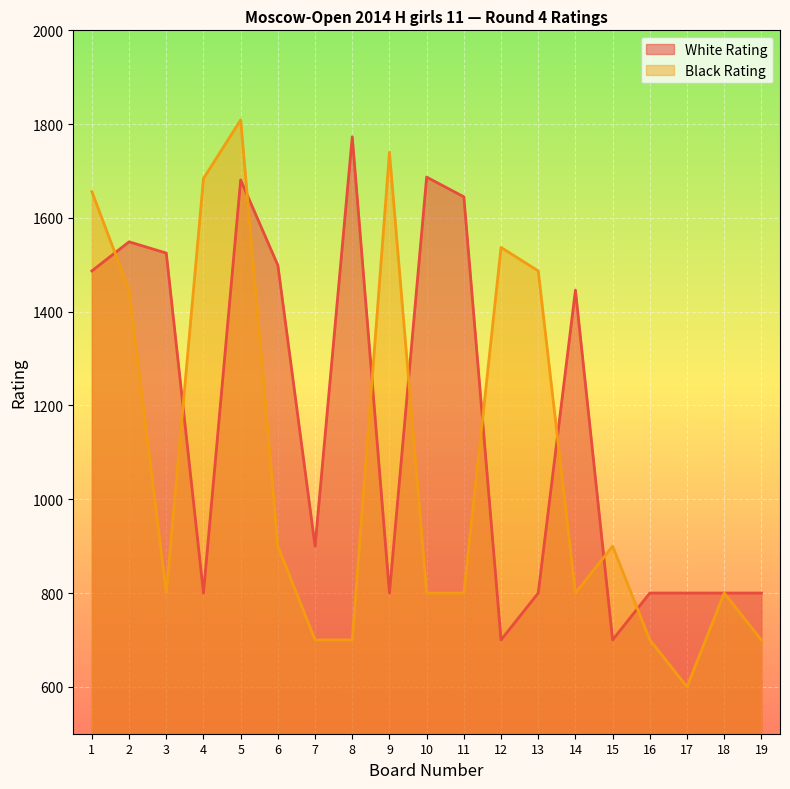

What is the spread (max minus min) of values at 4?

884